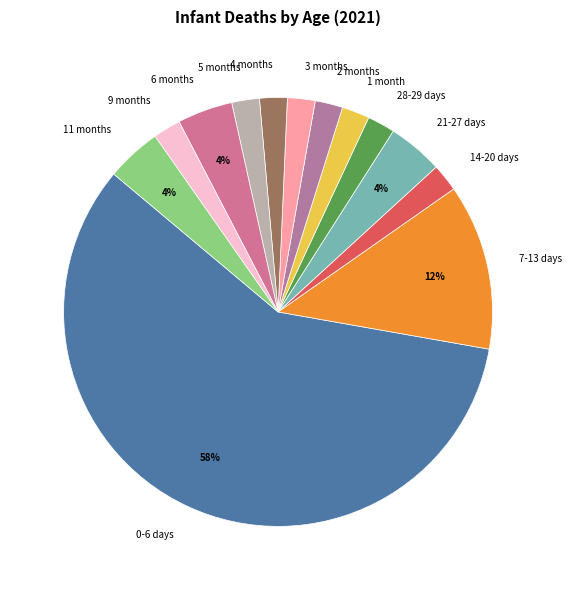

Between 14-20 days and 0-6 days, which is larger?

0-6 days